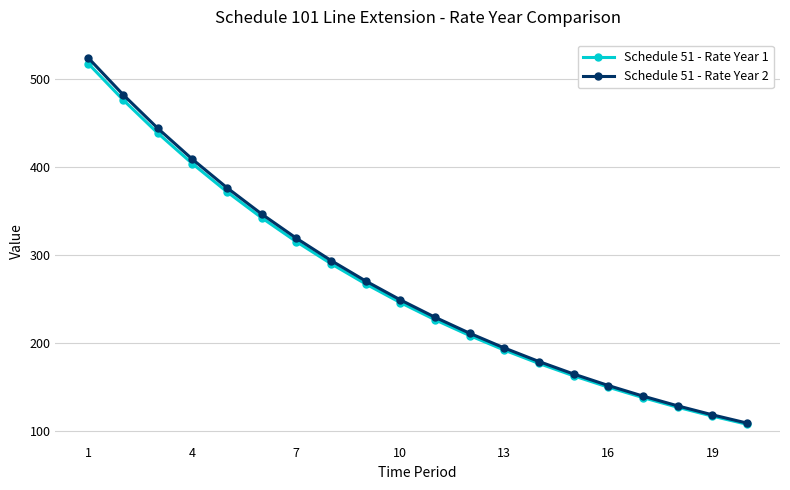

What is the value of the Schedule 51 - Rate Year 2 point at the 12th from the left?

211.0